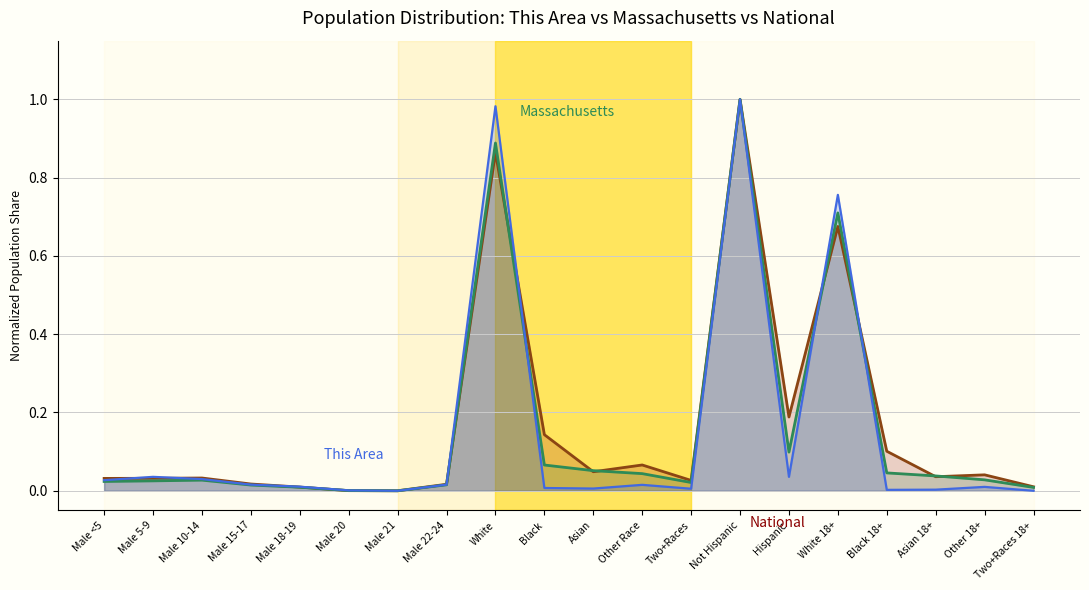

What is the difference between the second highest and minimum values in the This Area series?

1.0